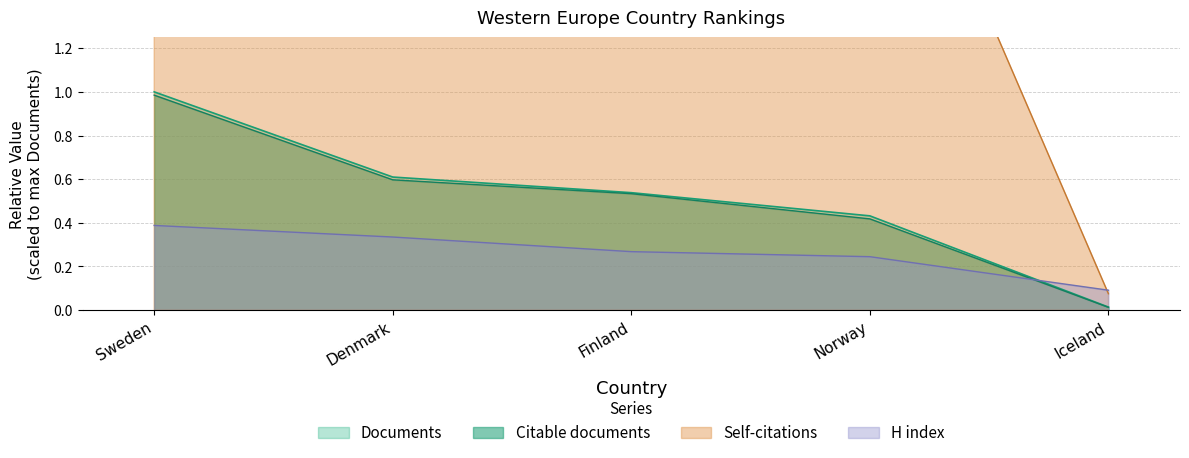

What is the total value across all series at Iceland?

0.2